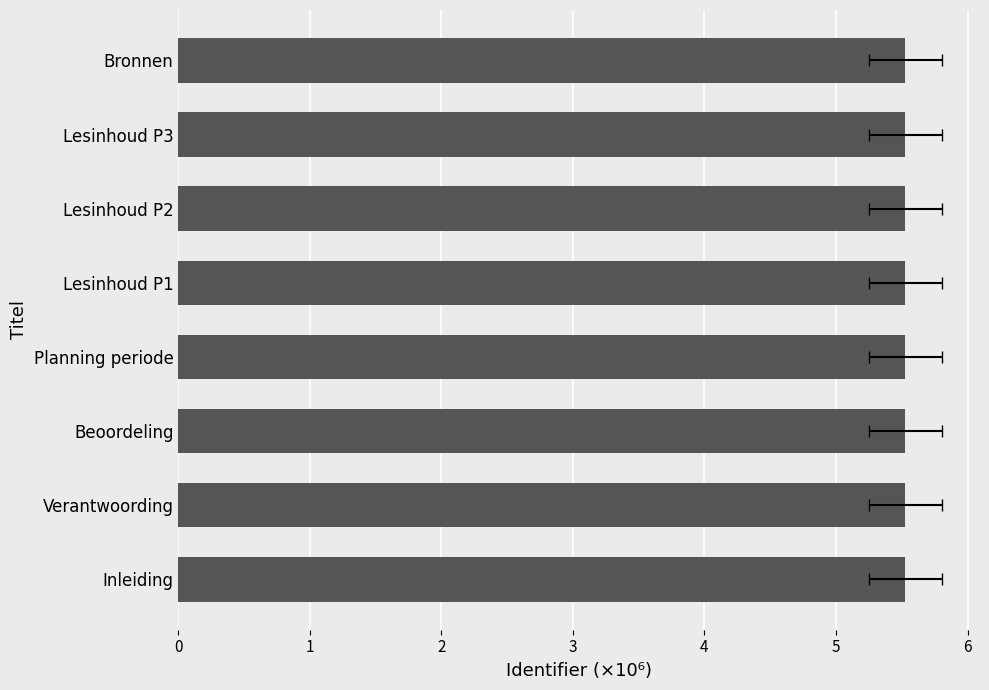

Rank the categories by value from lowest to highest.

Inleiding, Verantwoording, Beoordeling, Planning periode, Lesinhoud P1, Lesinhoud P2, Lesinhoud P3, Bronnen